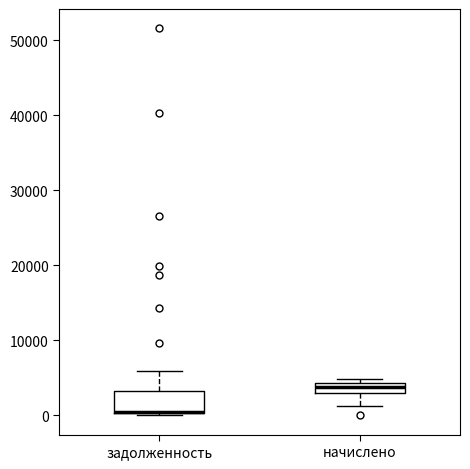

Where is the upper edge of the box for задолженность on the y-axis? The values are not printed on the chart, so give them approximately, as read against the axis.

3000